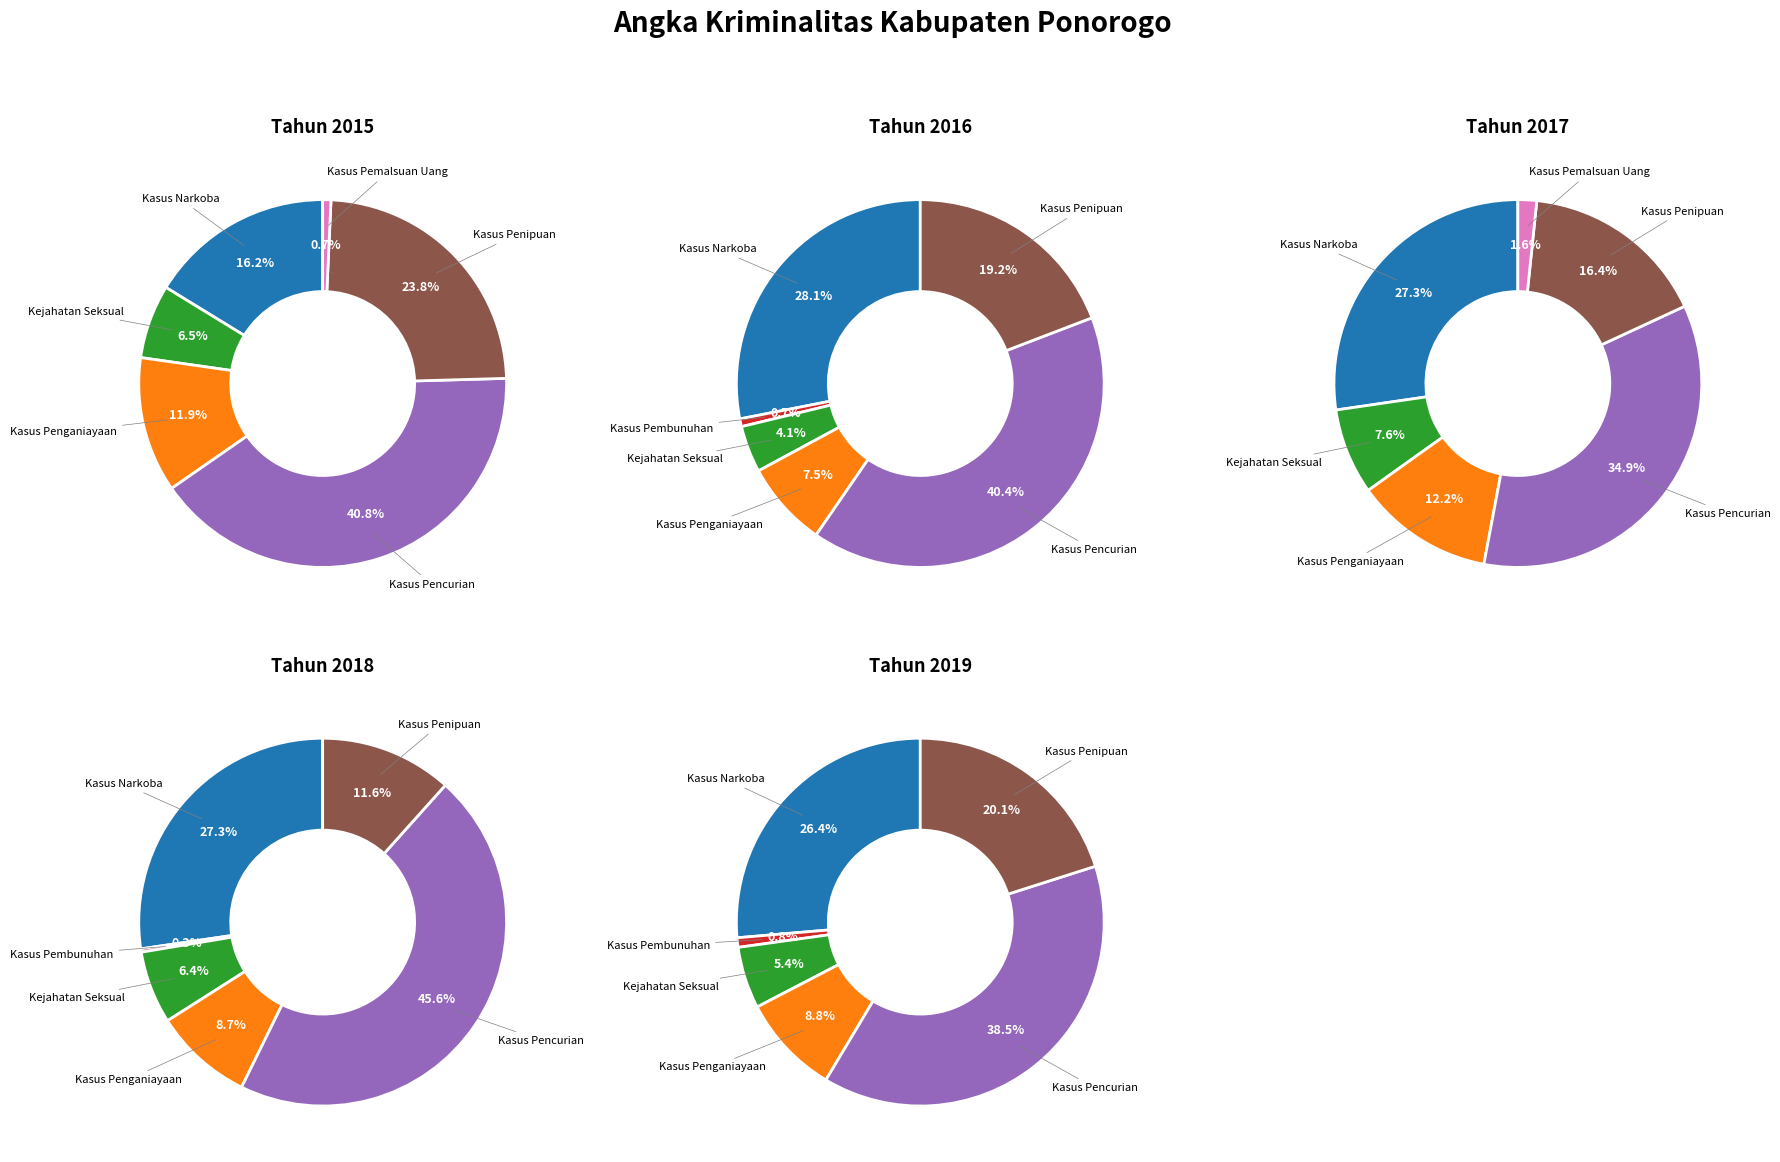

Which category has the smallest portion of the pie?

Kasus Pembunuhan